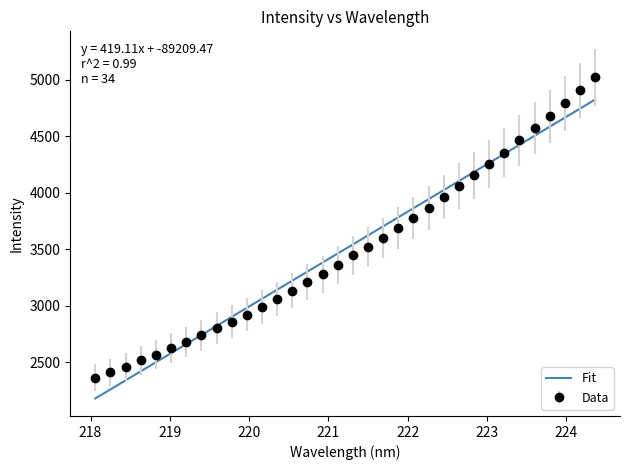

What is the highest value of the Data series?

5020.7